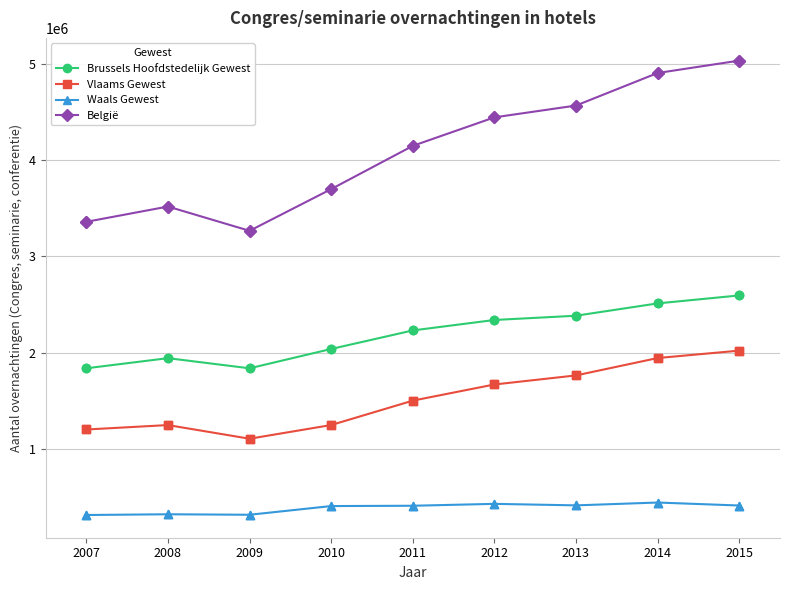

What is the difference between the highest and lowest values at 2007?

3042431